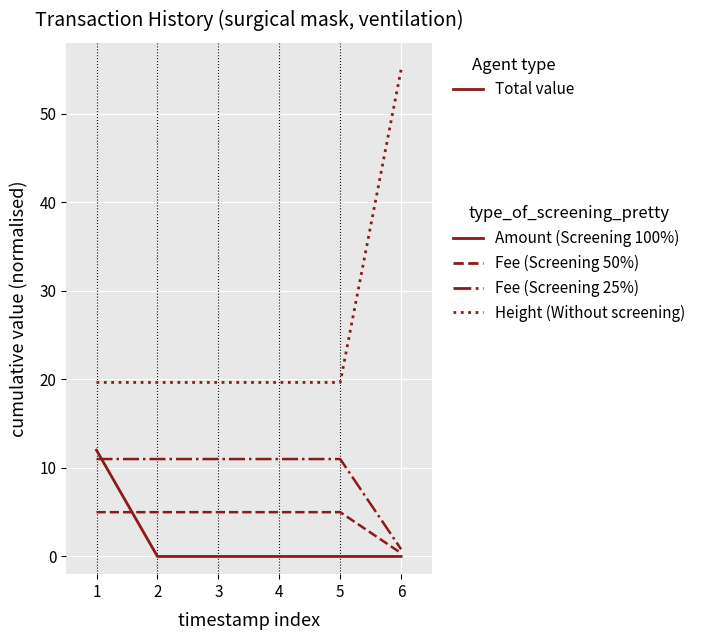

How many categories are shown in the chart?

6